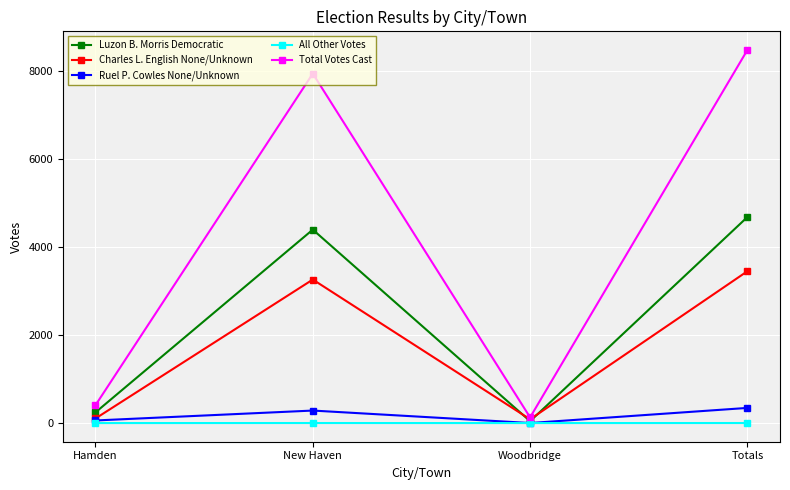

At which label is Luzon B. Morris Democratic closest to 2360?

New Haven